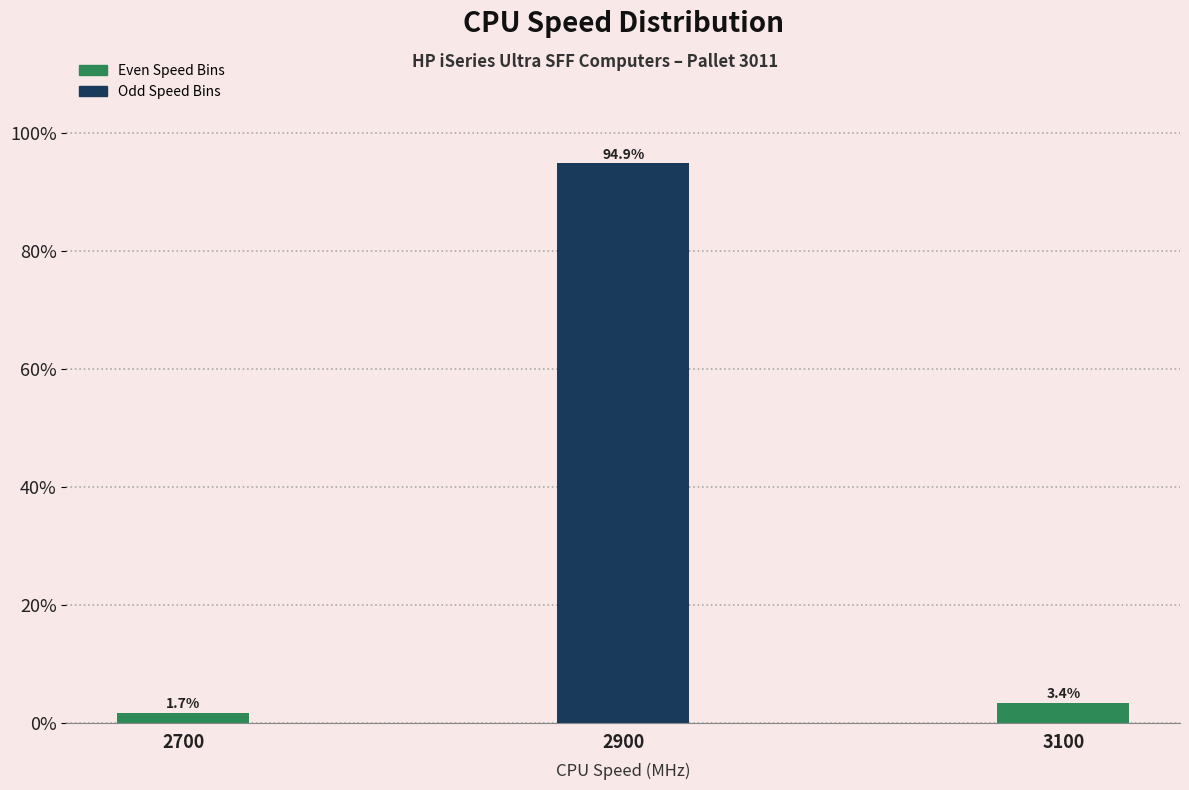

Reading left to right, list all the values displayed in this chart.

1.7	94.9	3.4